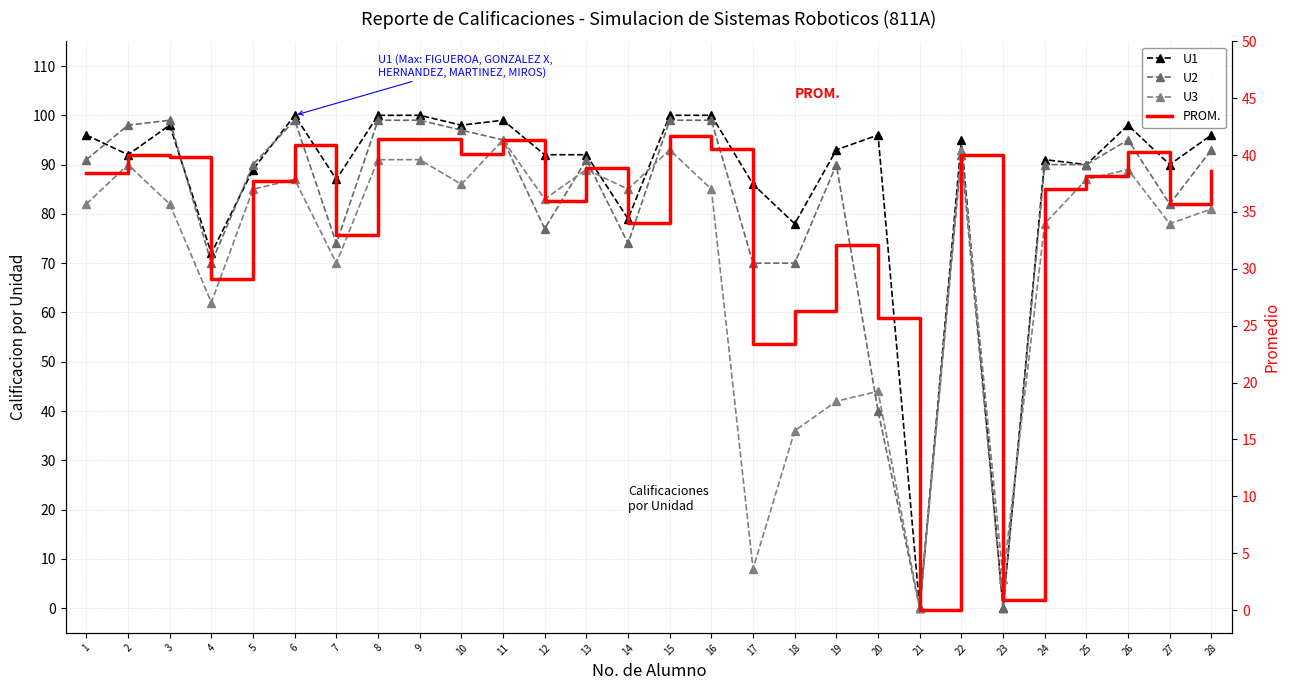

How many intersections are there between PROM. and U3?

2